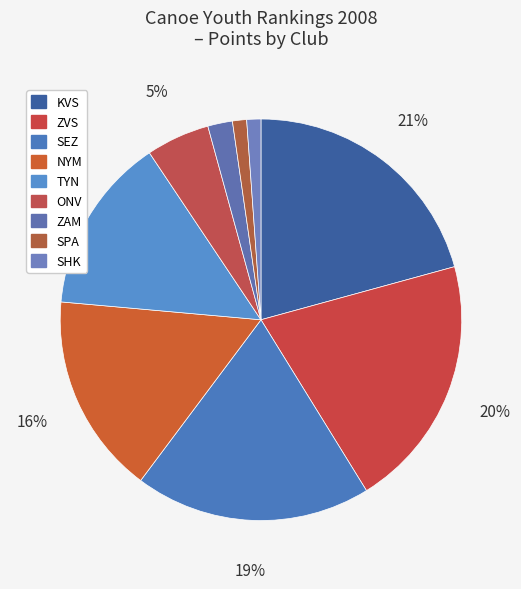

Count the number of slices in the pie.

9